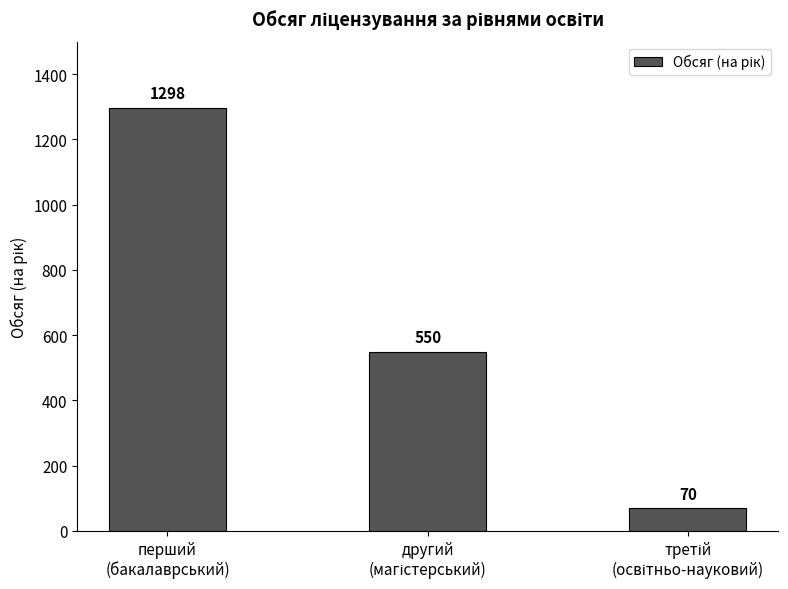

Count the values in the range 70 to 1298.

3